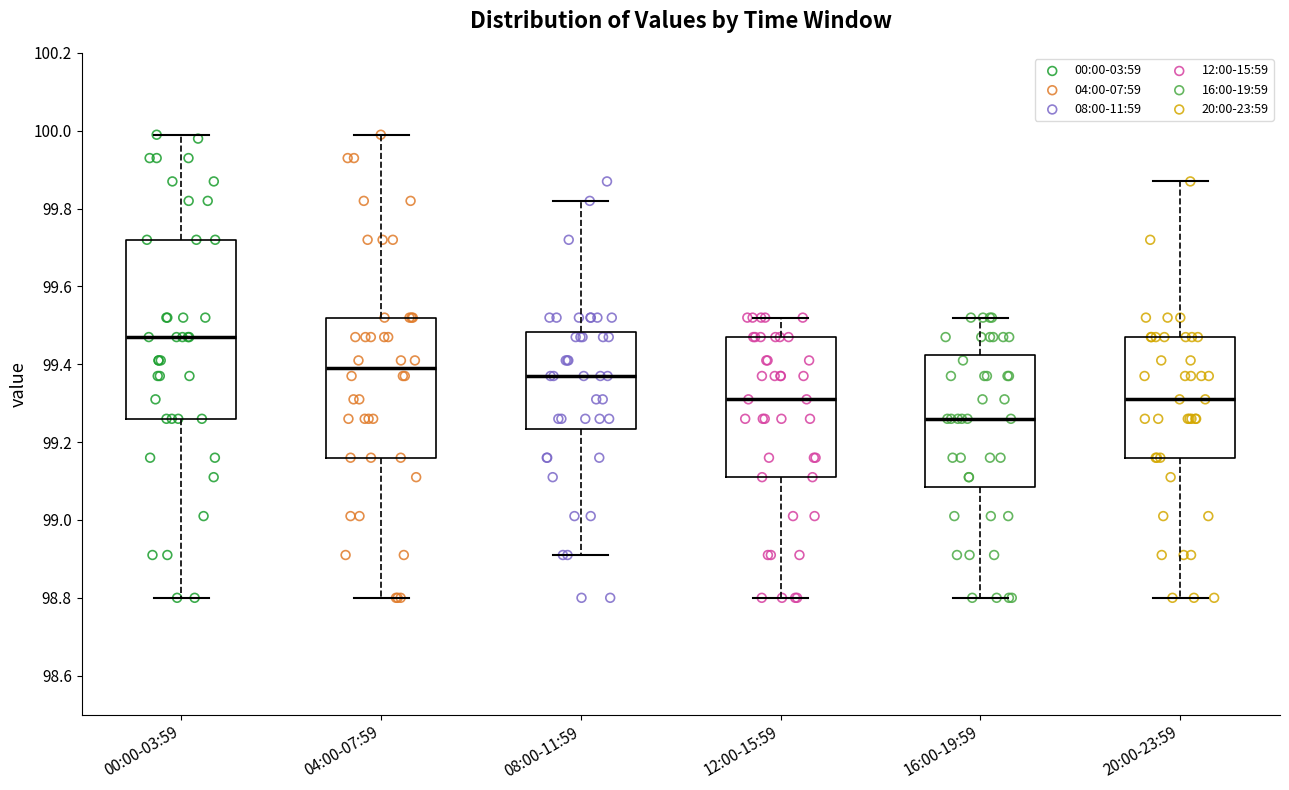

Where is the lower edge of the box for 16:00-19:59 on the y-axis? The values are not printed on the chart, so give them approximately, as read against the axis.

99.08